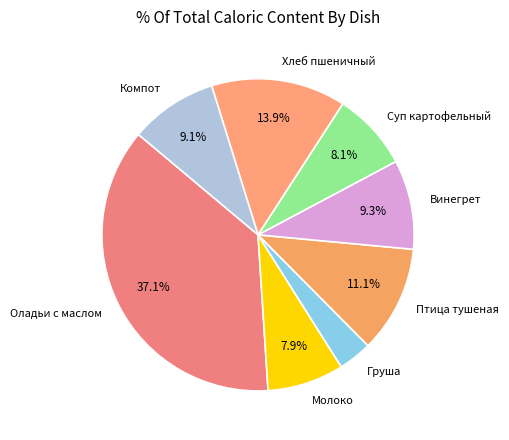

Is there any slice that represents more than half of the pie?

No